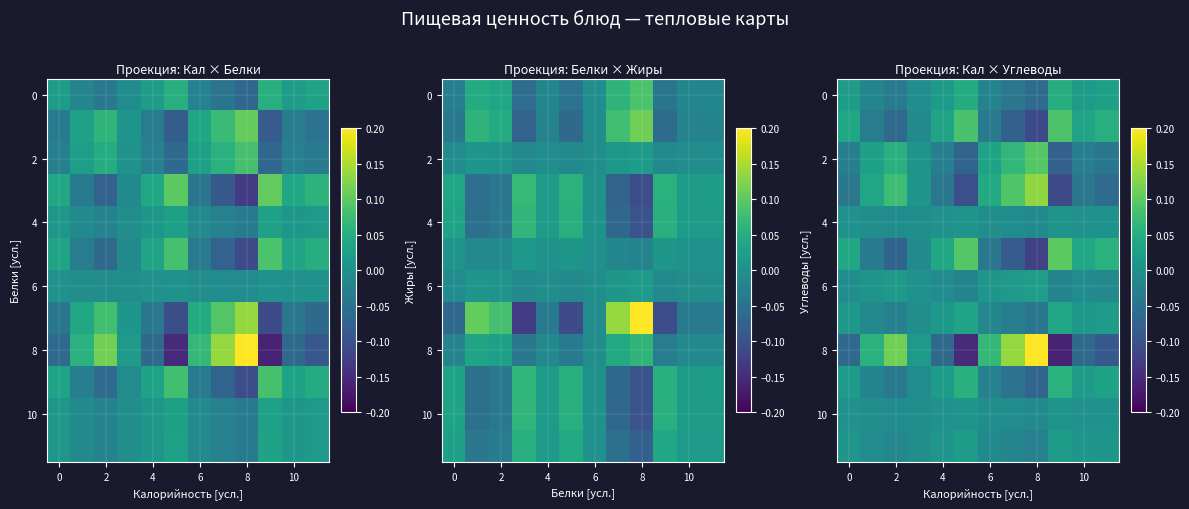

At how many categories does at least one series exceed 0?

12